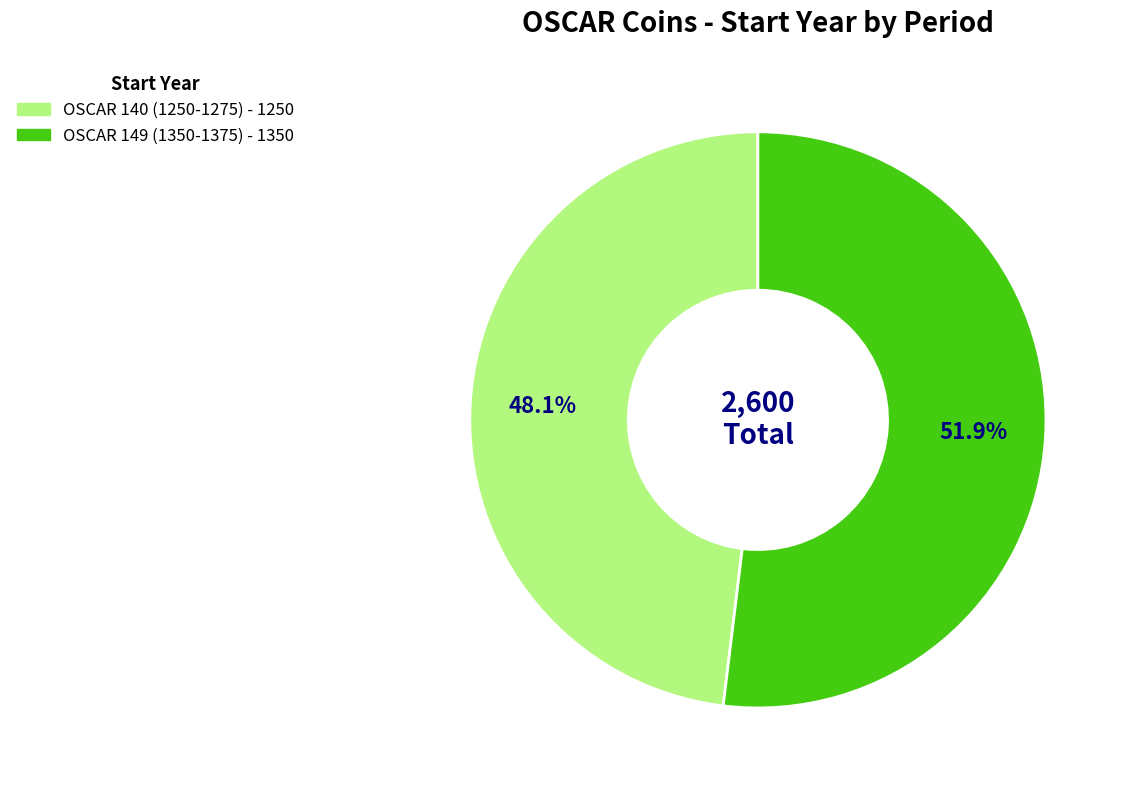

The OSCAR 149 (1350-1375) slice represents 52% of the pie. True or false?

True